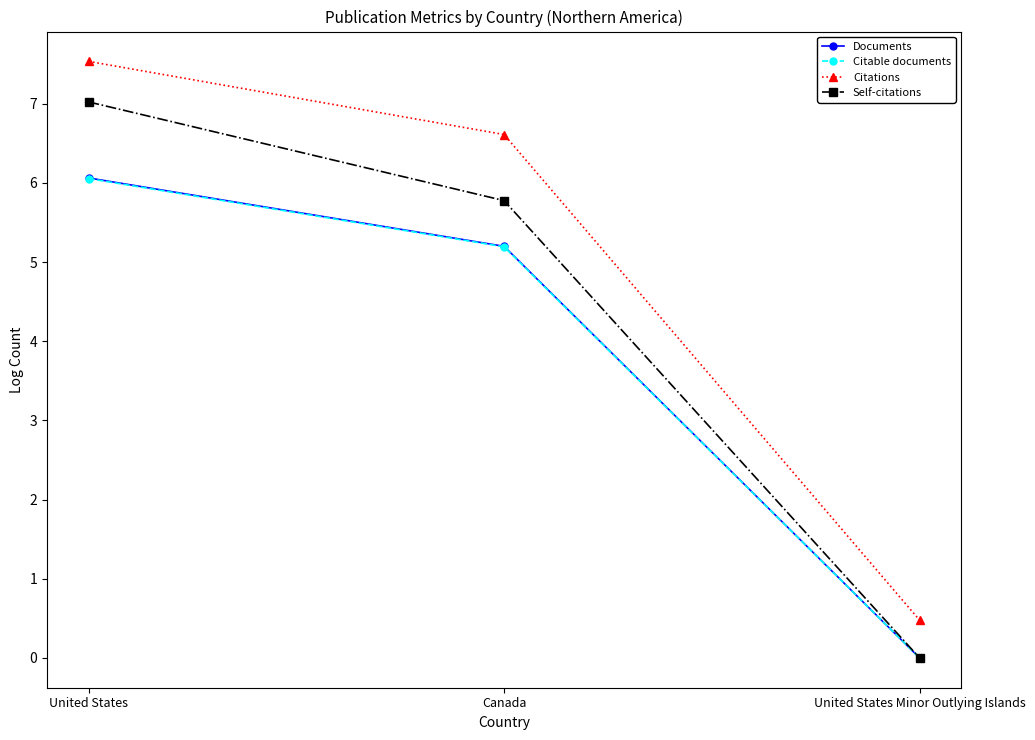

Reading left to right, what are all the values shown in this chart?

Documents: 6.1	5.2	0.0
Citable documents: 6.1	5.2	0.0
Citations: 7.5	6.6	0.5
Self-citations: 7.0	5.8	0.0